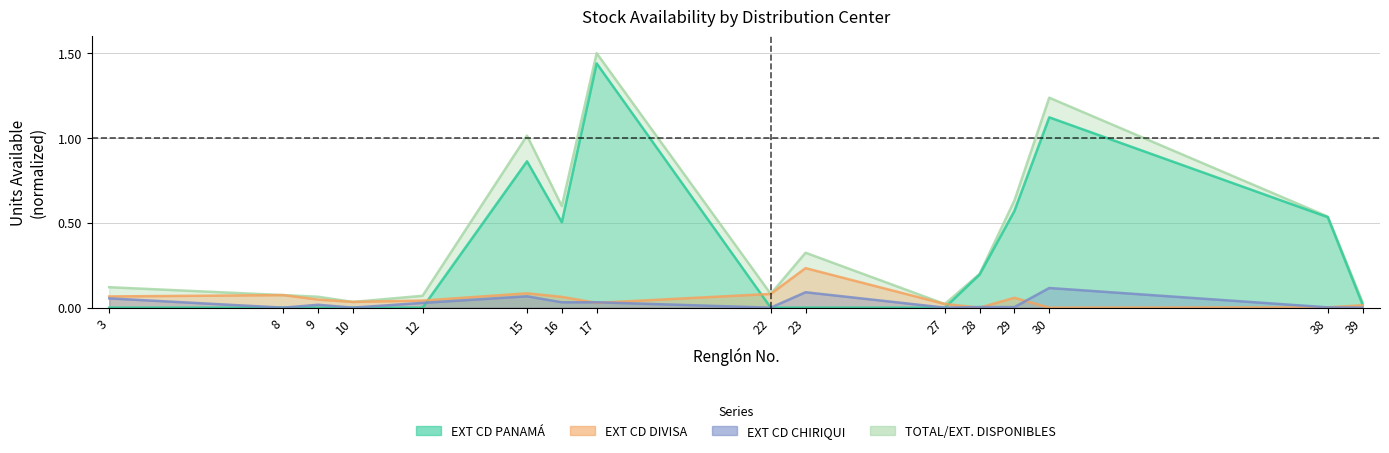

What is the sum of the TOTAL/EXT. DISPONIBLES values at 3 and 22?

0.2